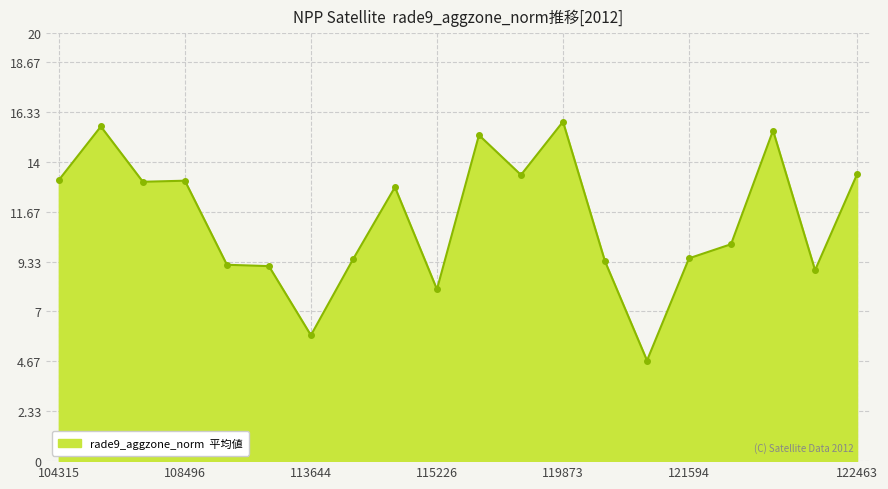

What is the difference between the maximum and minimum values?

11.2